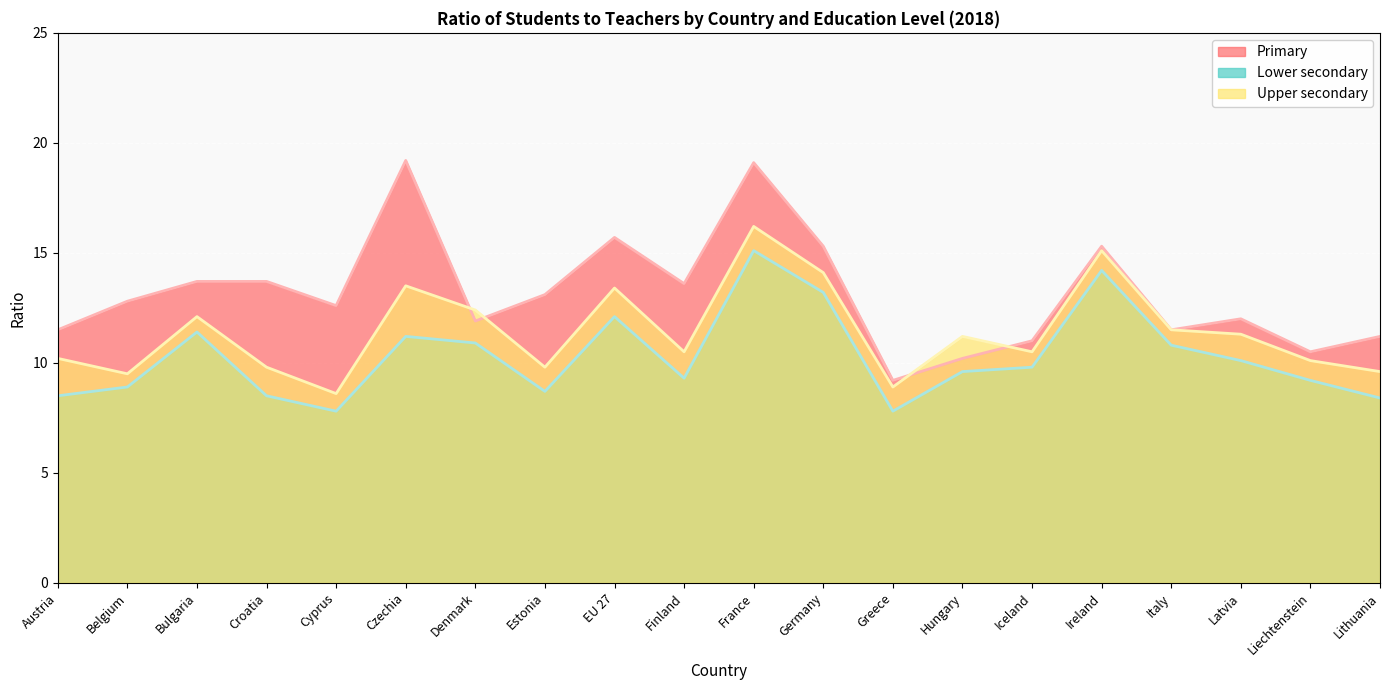

How many data points in Upper secondary are less than 11?

10